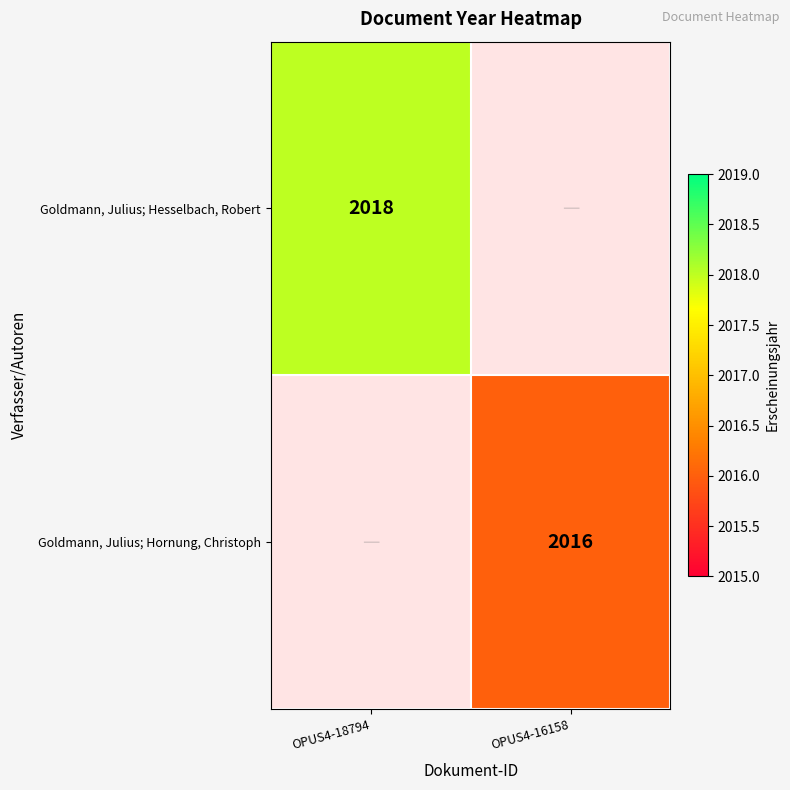

The value of Goldmann, Julius; Hesselbach, Robert at OPUS4-18794 is 2018. True or false?

True